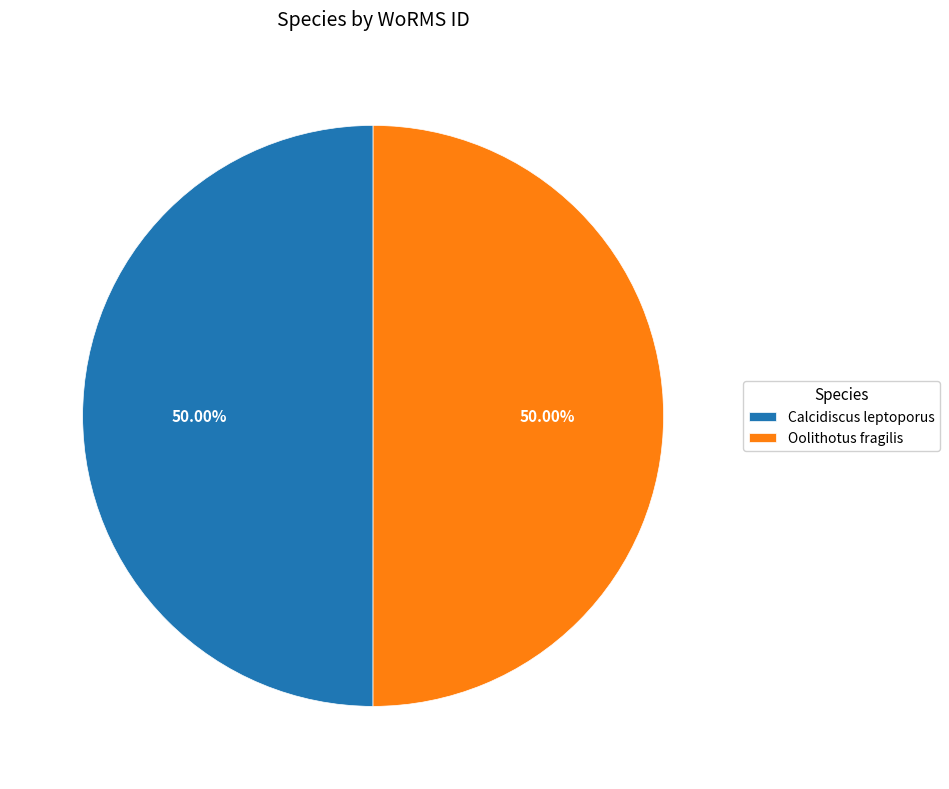

How much of the chart is everything except Oolithotus fragilis?

50.0%